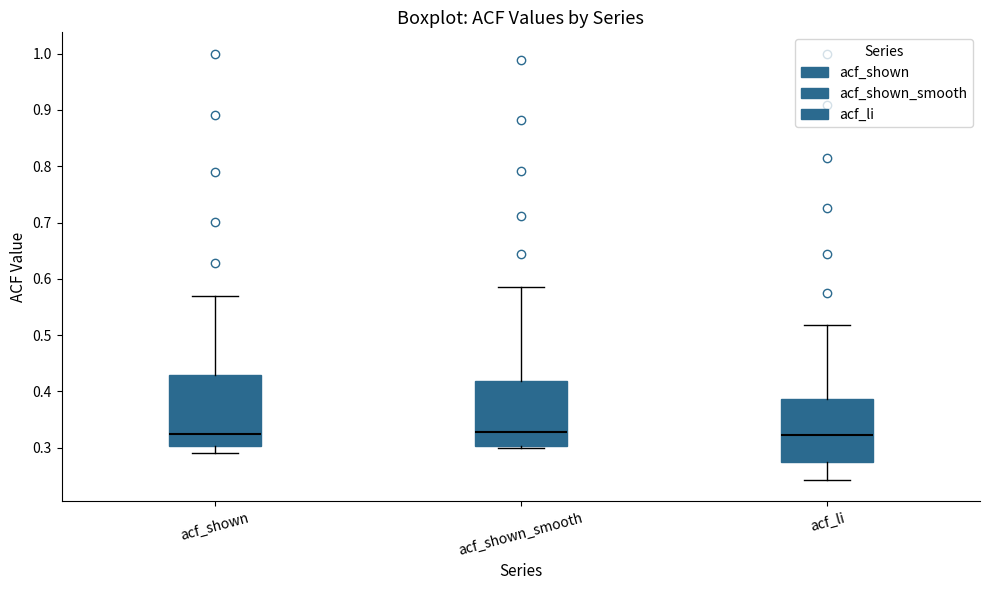

Reading left to right, read every box against the y-axis: the position of its median line, the range the box covers, and the ends of its whiskers. The values are not printed on the chart, so give them approximately, as read against the axis.

acf_shown: median 0.32, box 0.30 to 0.43, whiskers 0.29 to 0.57
acf_shown_smooth: median 0.33, box 0.30 to 0.42, whiskers 0.30 (just below the box's lower edge) to 0.59
acf_li: median 0.32, box 0.28 to 0.39, whiskers 0.24 to 0.52